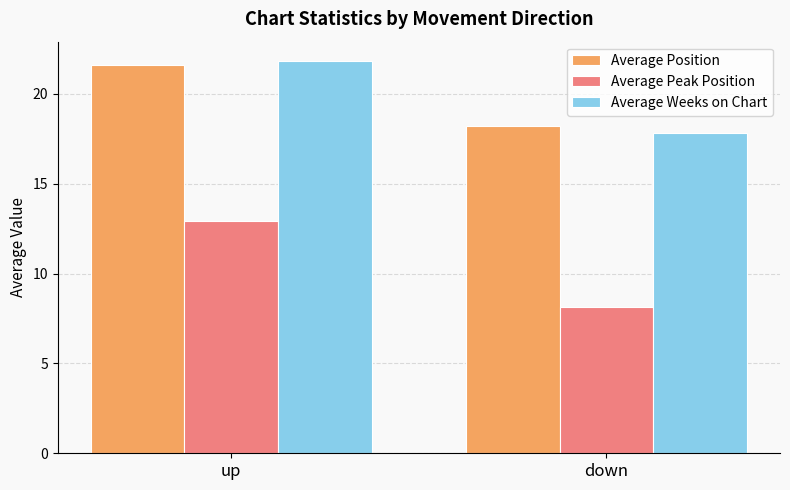

Does the chart contain stacked bars?

No